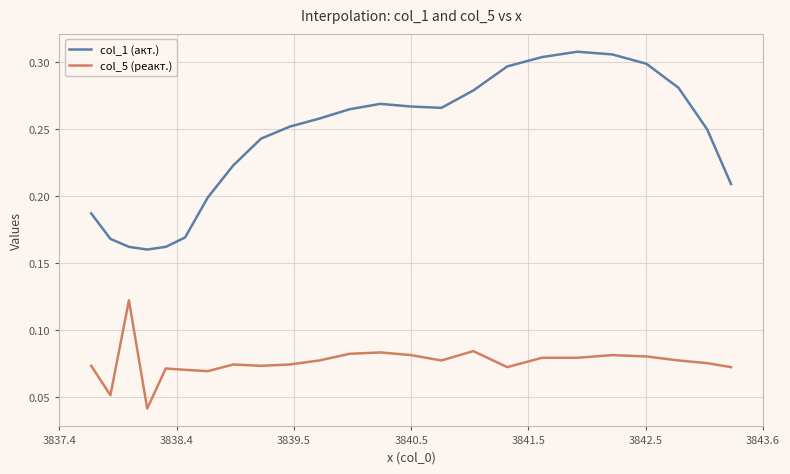

Rank the series by their maximum value, from lowest to highest.

col_5 (реакт.), col_1 (акт.)